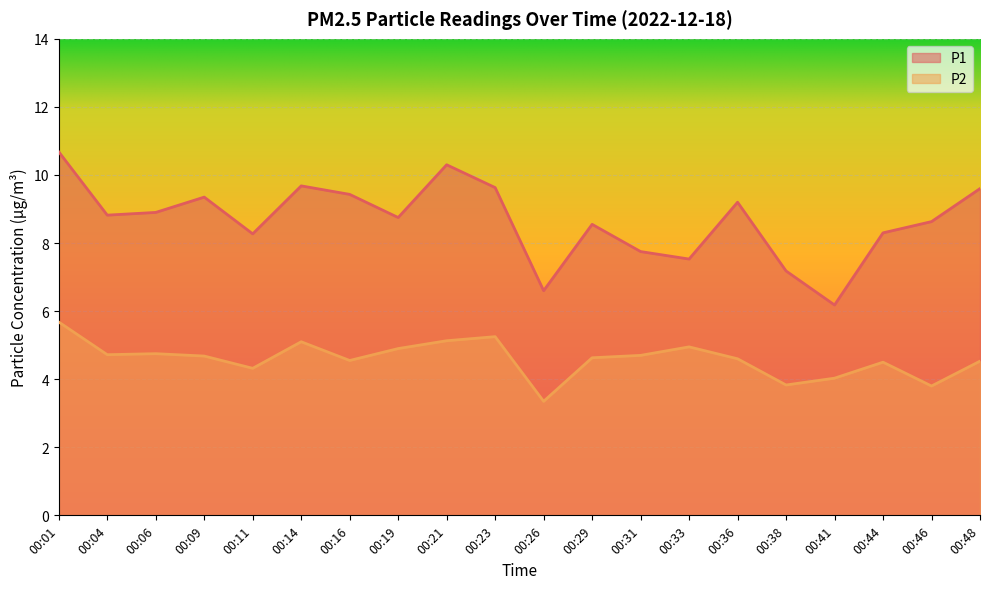

Which series has the largest range (max minus min)?

P1